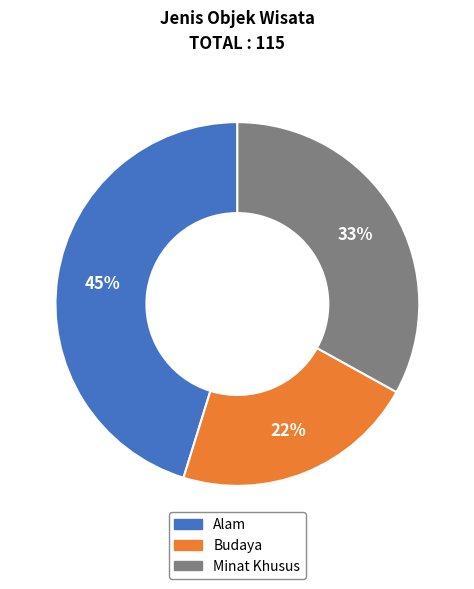

To the nearest percent, what is the average slice percentage?

33%